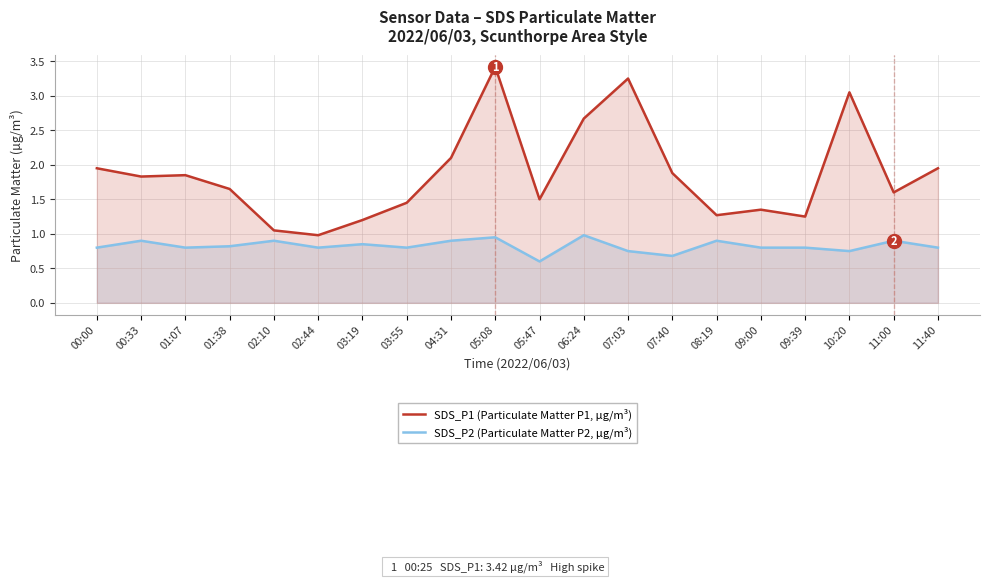

Is it true that SDS_P2 (Particulate Matter P2, µg/m³) equals 1.2 at 10:20?

False